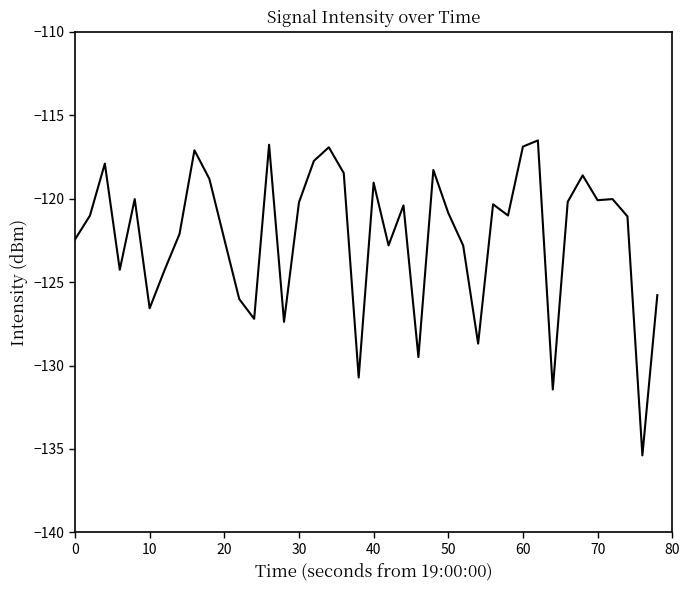

What is the minimum value shown in the chart?

-135.4